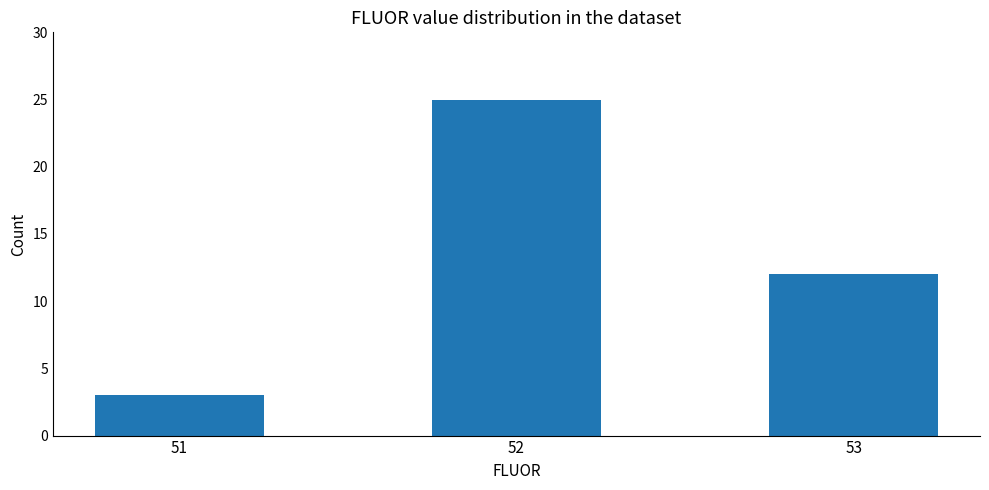

What is the sum of all values?

40